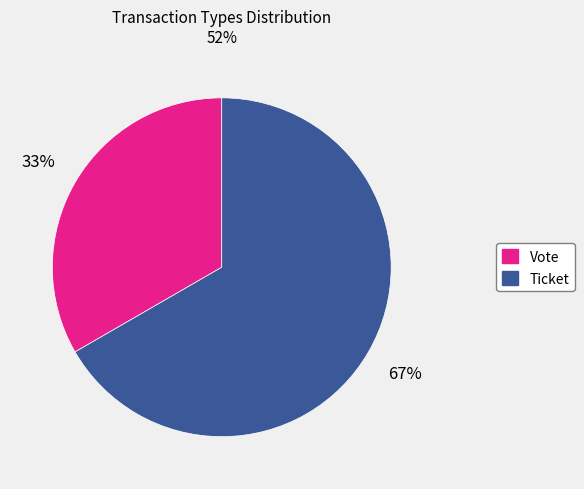

Which slice is the largest?

Ticket